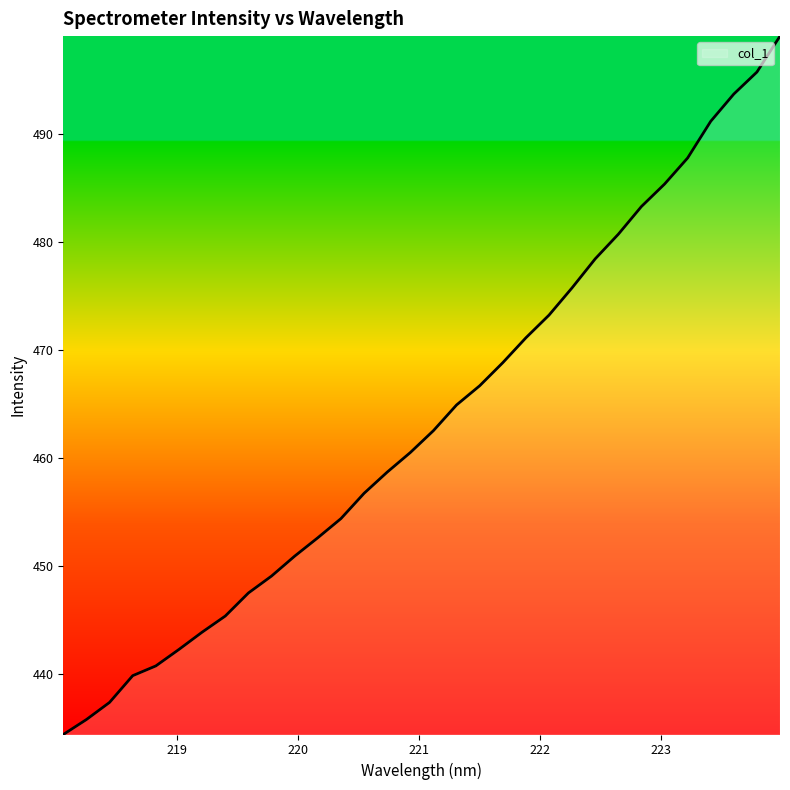

What is the difference between the maximum and minimum values?

64.6